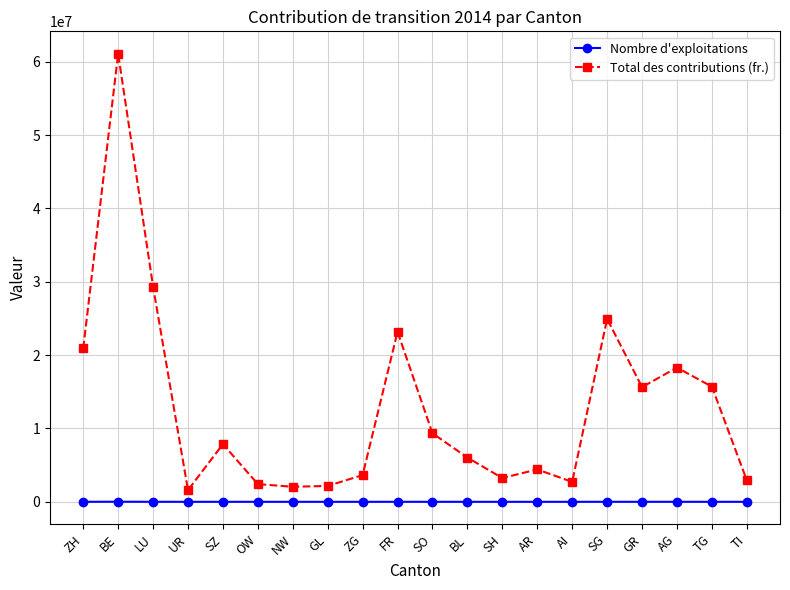

Rank the series by their maximum value, from highest to lowest.

Total des contributions (fr.), Nombre d'exploitations